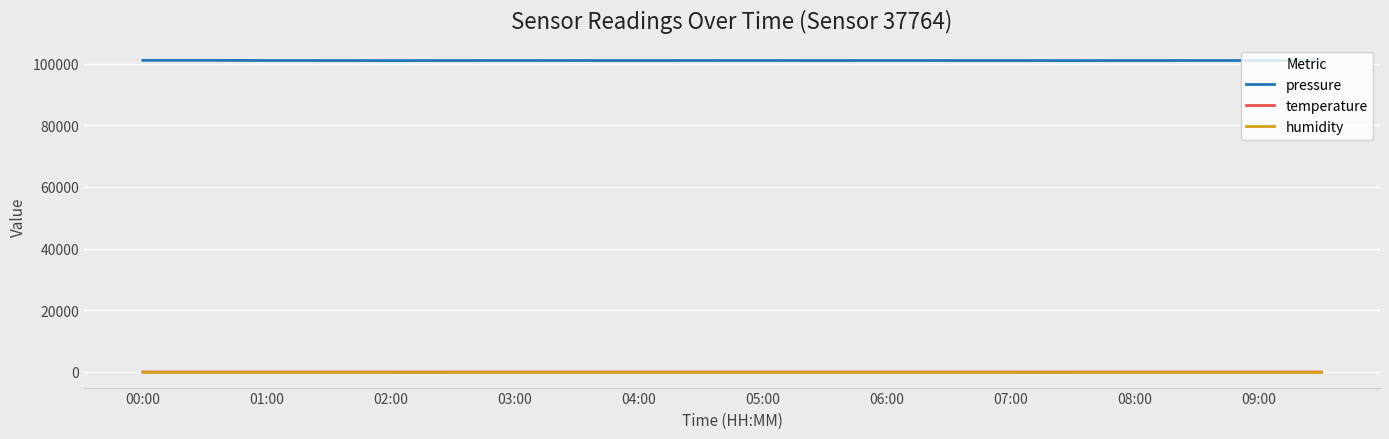

What is the maximum value for pressure?

101049.5